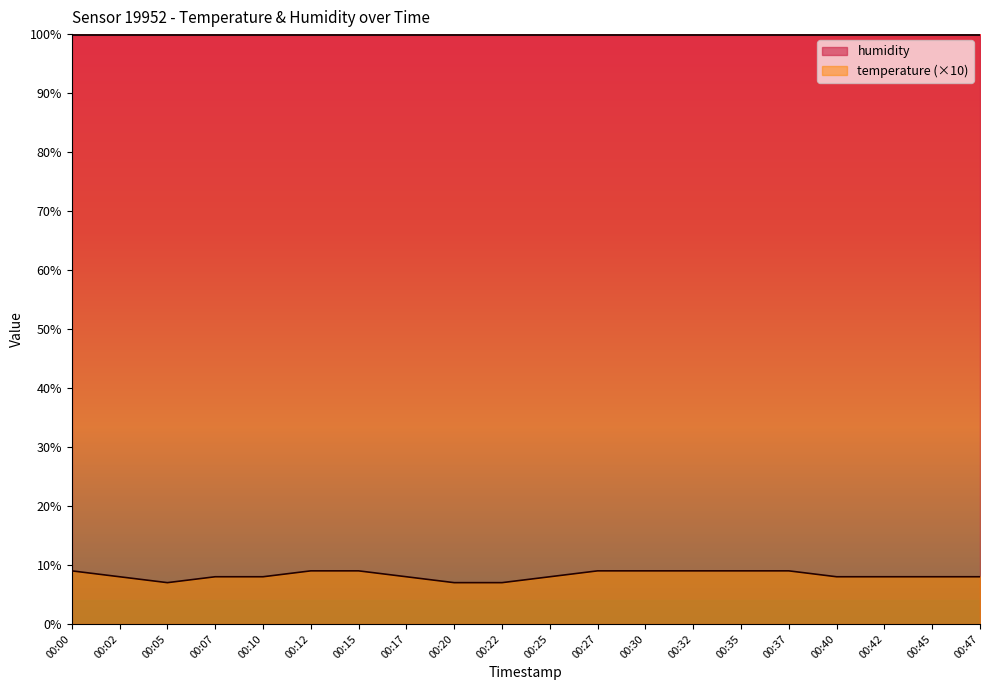

Count the number of values greater than 8.

8